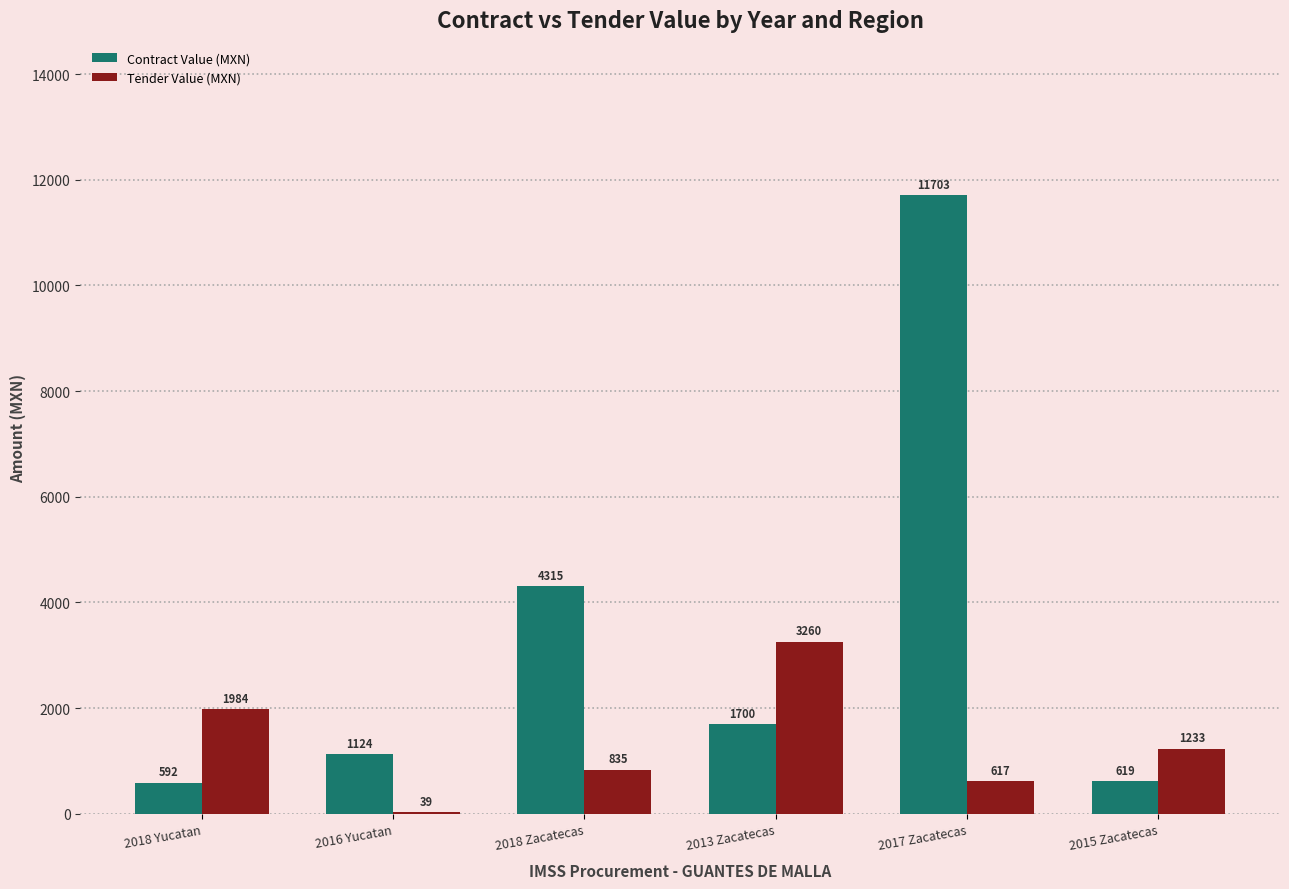

What is the total value across all series at 2013 Zacatecas?

4959.8